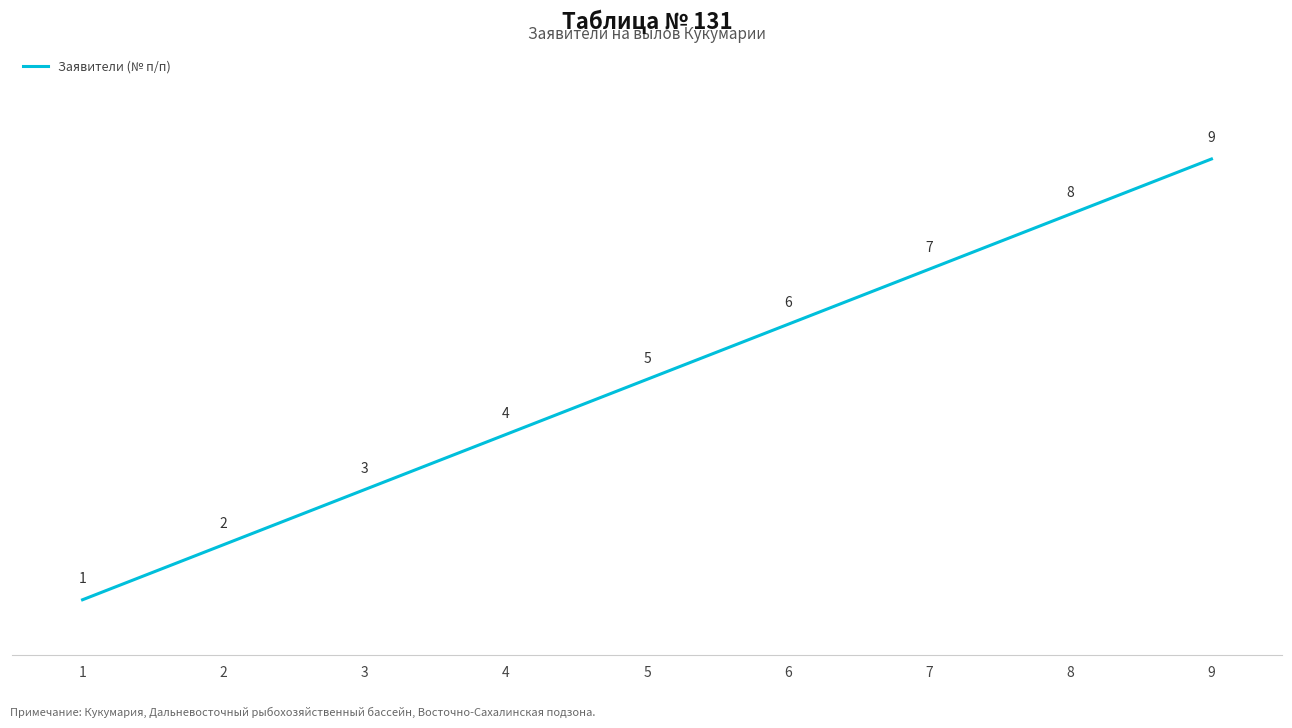

Count the number of data series in this chart.

1